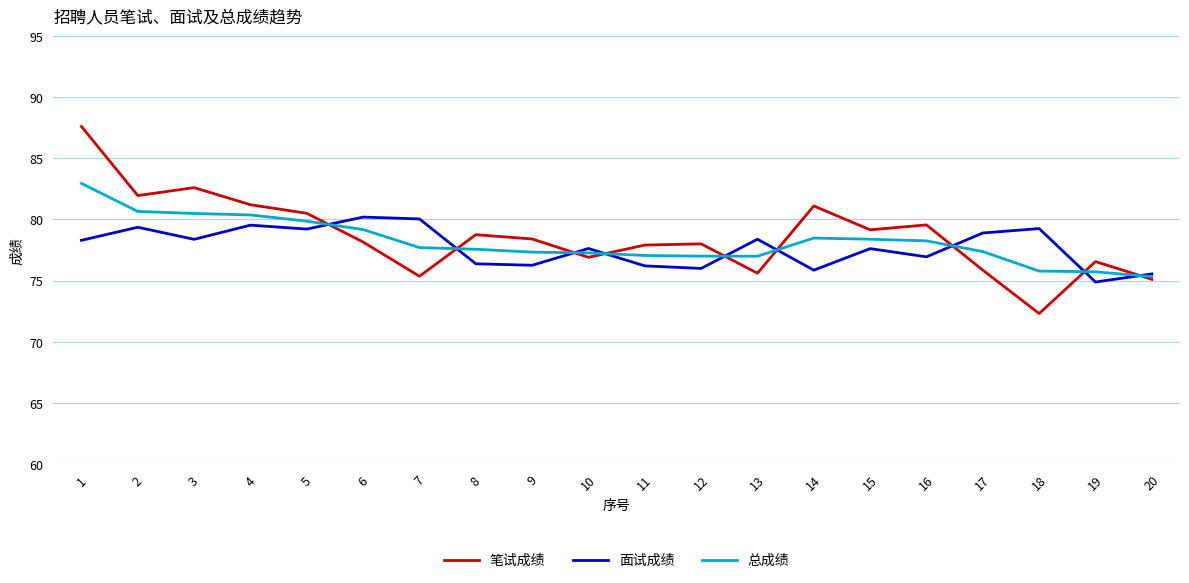

True or false: 面试成绩 and 笔试成绩 intersect in this chart.

True